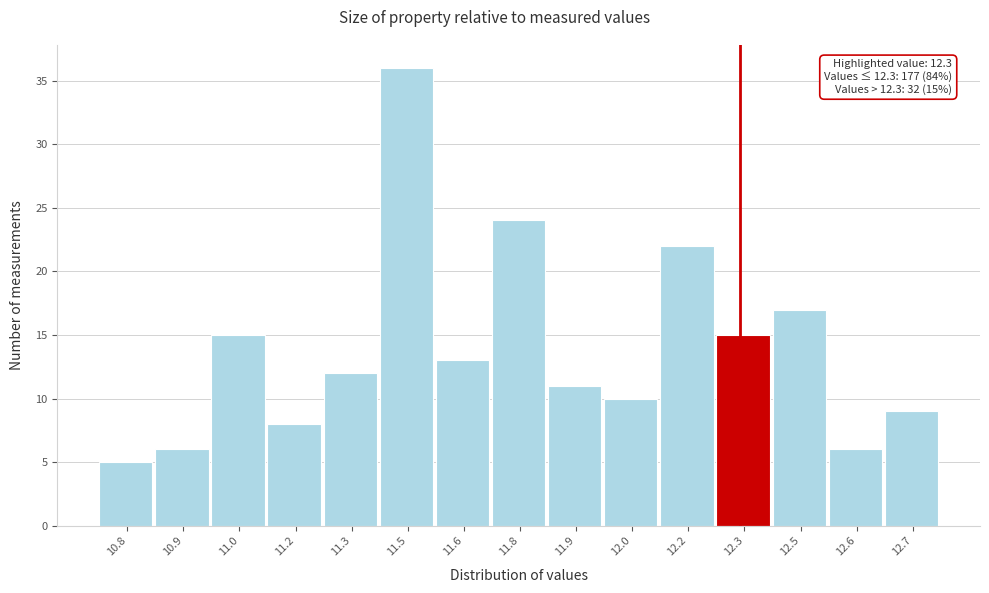

Reading left to right, transcribe all the data shown in this chart.

10.8=5	10.9=6	11.0=15	11.2=8	11.3=12	11.5=36	11.6=13	11.8=24	11.9=11	12.0=10	12.2=22	12.3=15	12.5=17	12.6=6	12.7=9